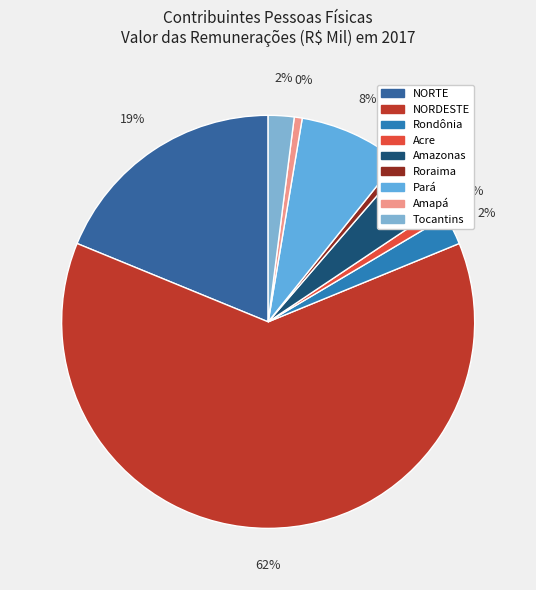

Rank the categories by value from highest to lowest.

NORDESTE, NORTE, Pará, Amazonas, Rondônia, Tocantins, Acre, Amapá, Roraima